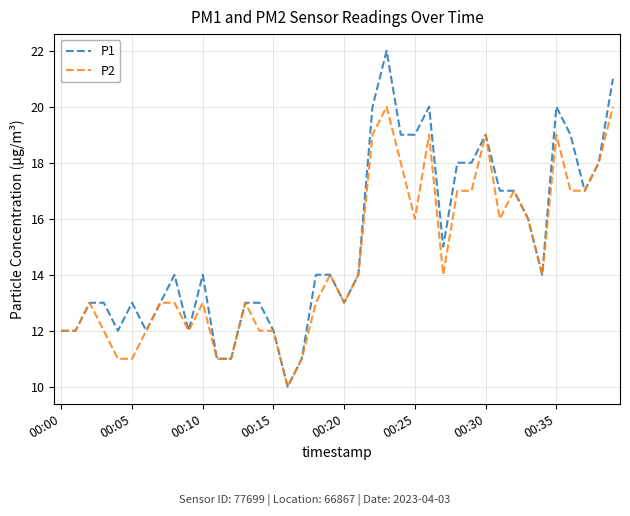

True or false: P1 has more than 1 points higher than both neighbors.

True